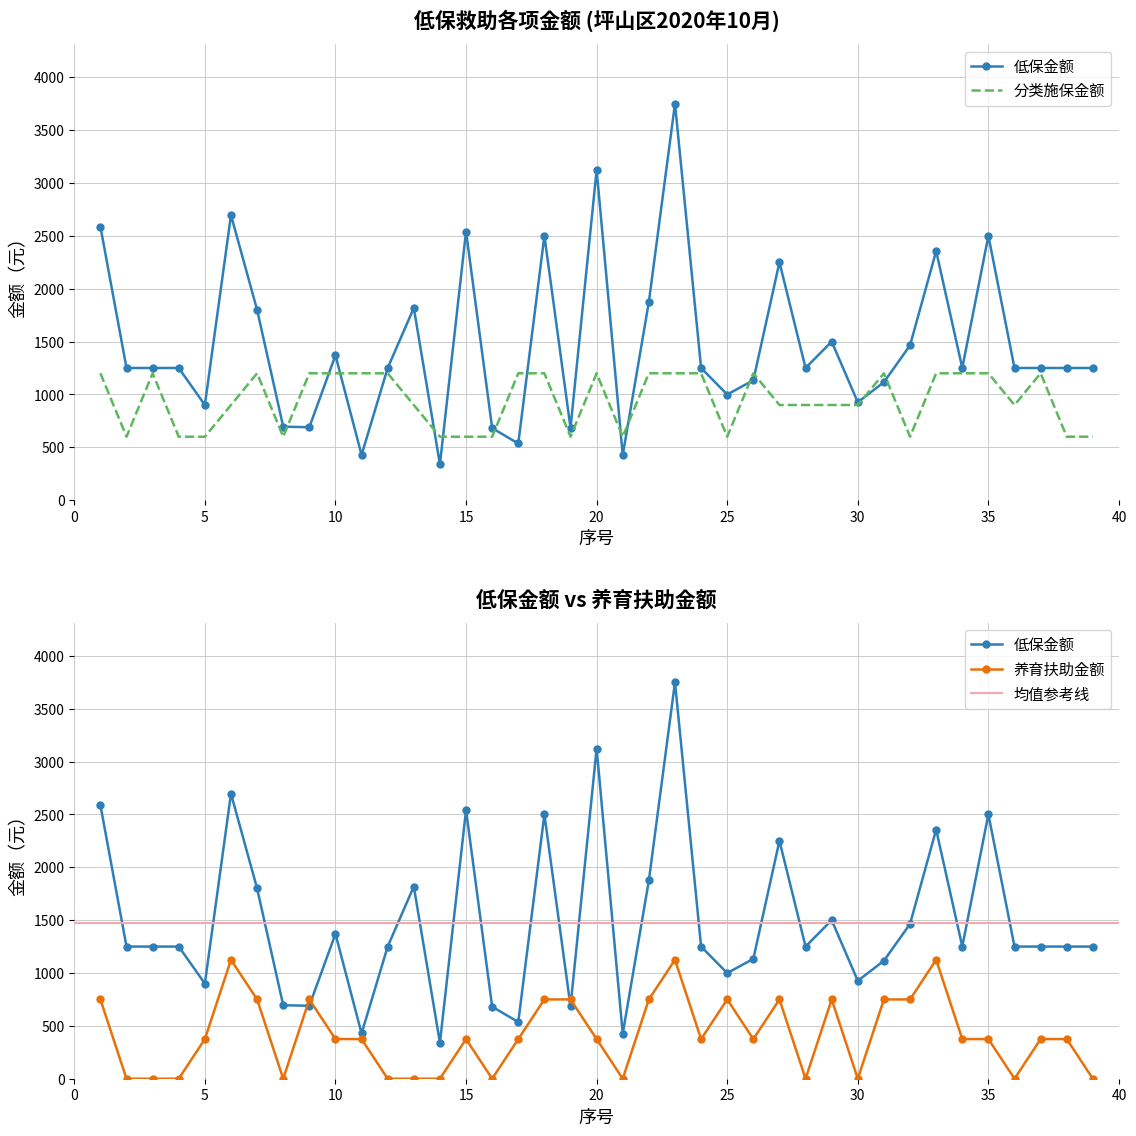

What is the maximum value for 低保金额?

3750